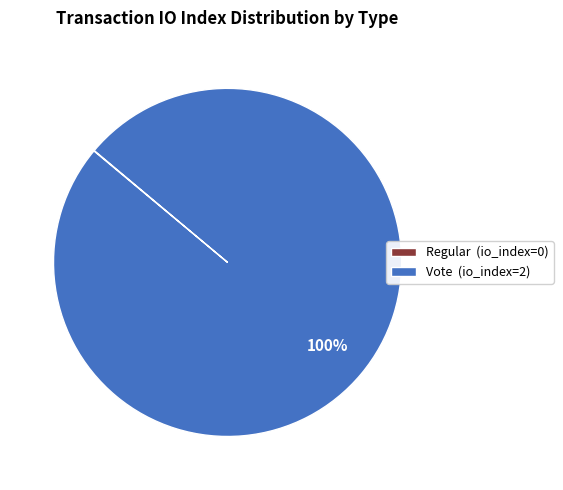

To the nearest percent, what portion does Vote (io_index=2) represent?

100%